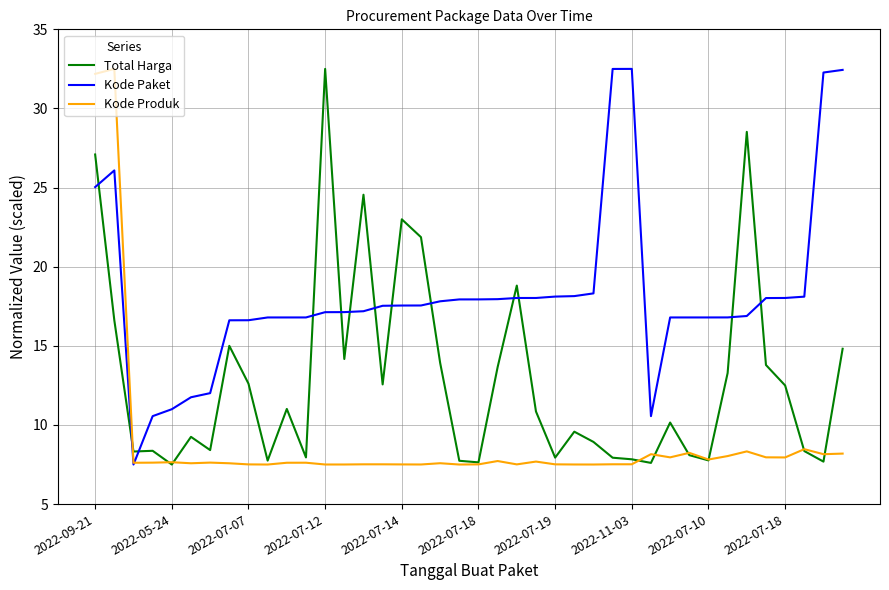

Which series has the largest total across all categories?

Kode Paket